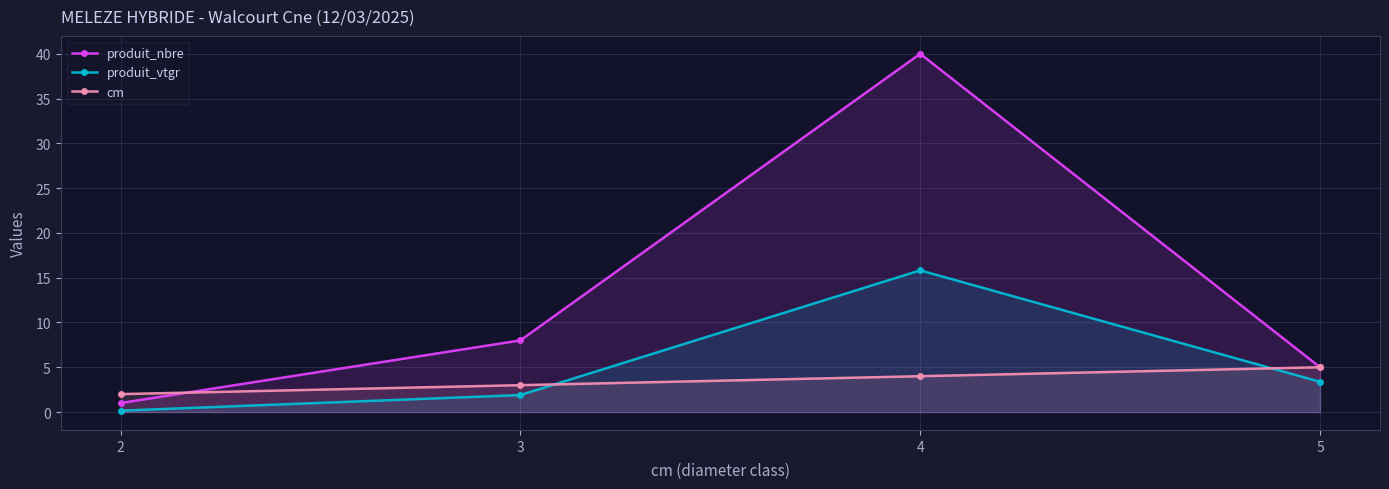

Reading right to left, list all the values displayed in this chart.

produit_nbre: 5=5.0	4=40.0	3=8.0	2=1.0
produit_vtgr: 5=3.4	4=15.8	3=1.9	2=0.2
cm: 5=5.0	4=4.0	3=3.0	2=2.0